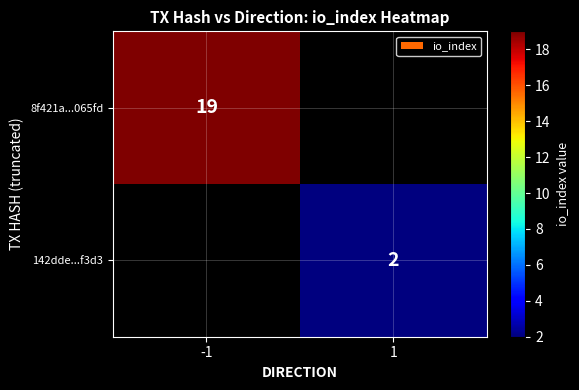

The 142dde...f3d3 series shows 1 at 1. True or false?

False